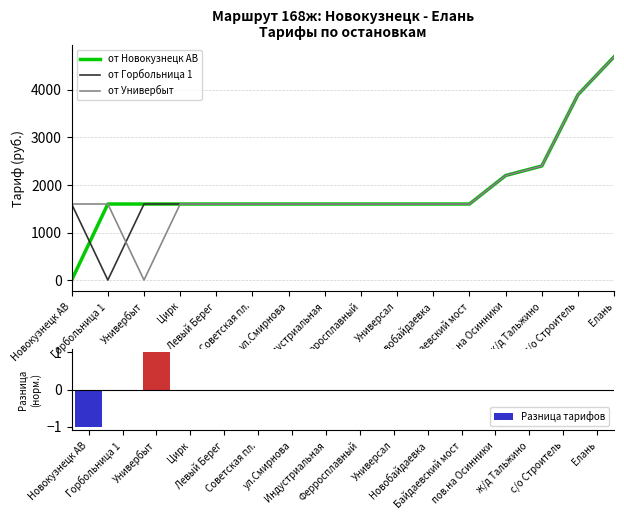

Which has a higher value, Советская пл. or с/о Строитель?

с/о Строитель